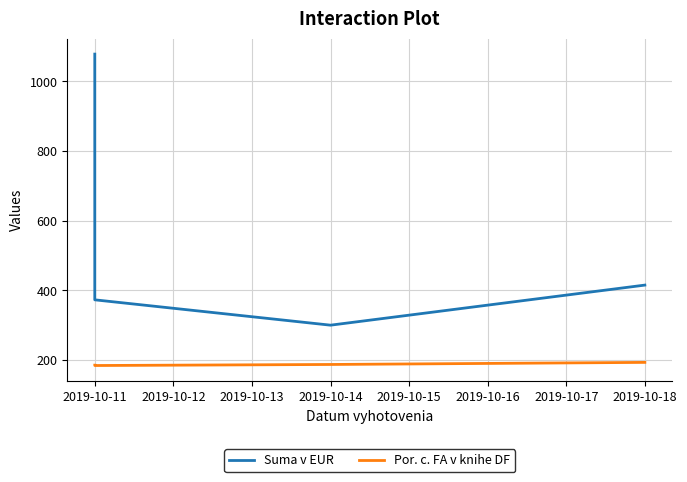

True or false: Suma v EUR has a value of 537.1 at 2019-10-14.

False